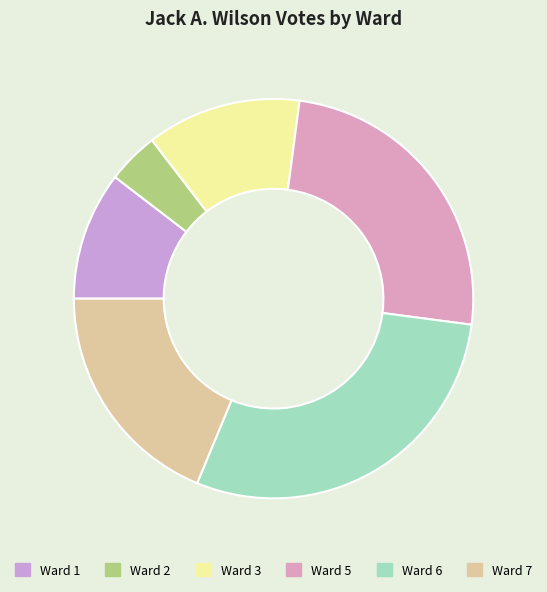

How many segments does this pie chart have?

6